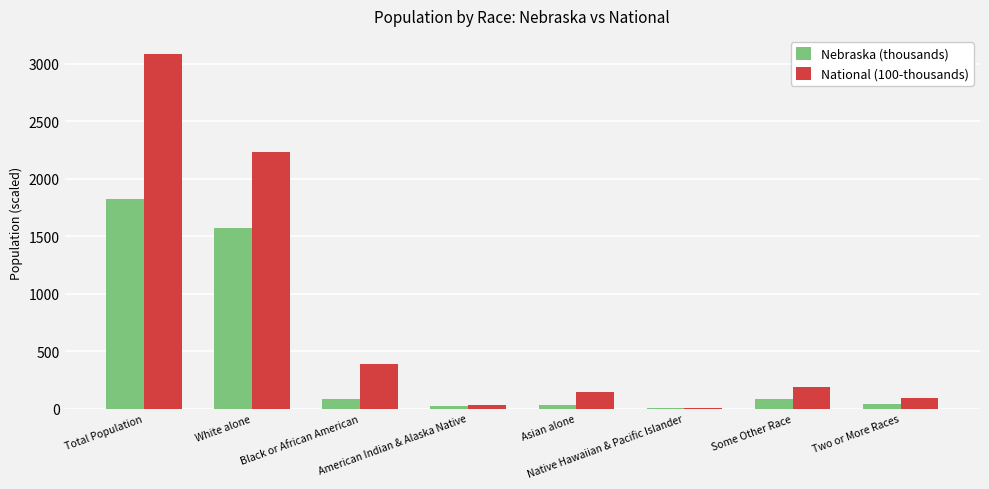

What is the sum of all Nebraska (thousands) values?

3652.7